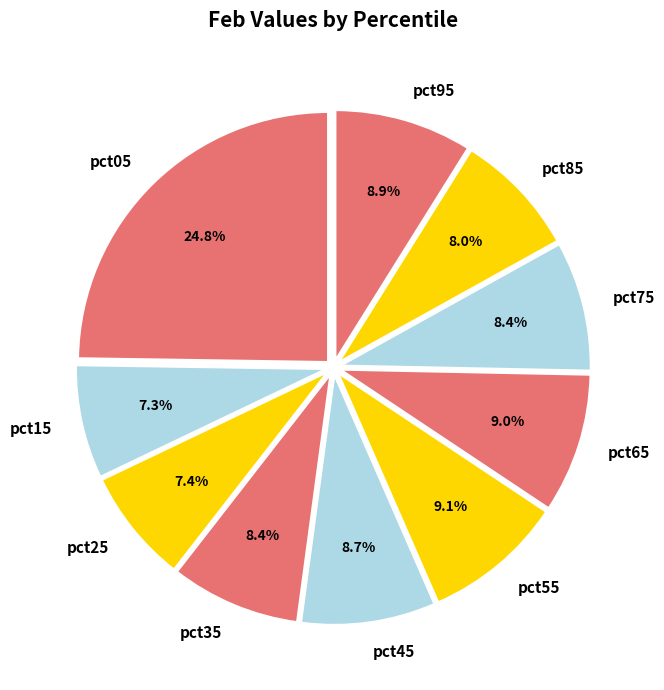

What is the total percentage of pct35 and pct75?

16.8%